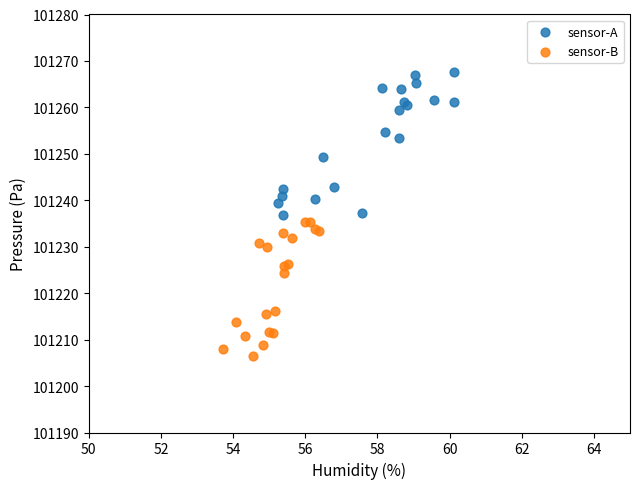

Which series contains the lowest Y value?

sensor-B